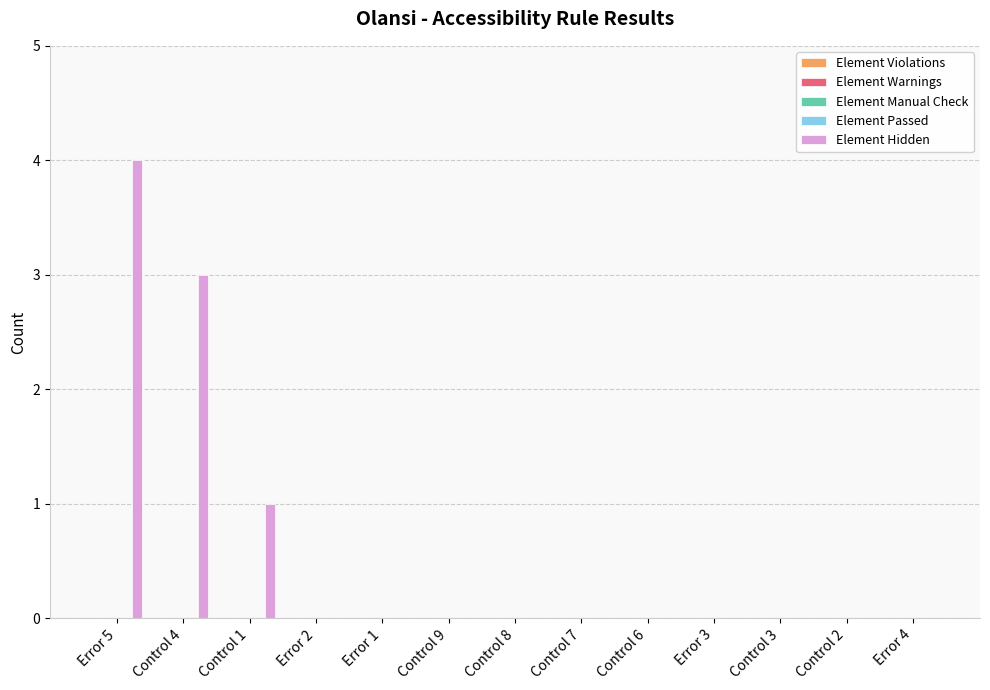

What is the sum of all values?

8